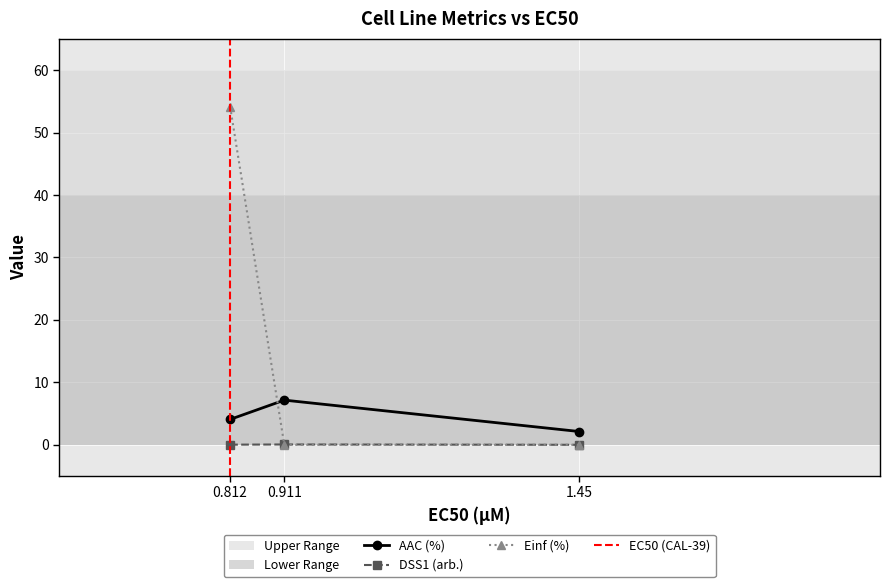

The value of AAC (%) at 0.911 is 3.4. True or false?

False